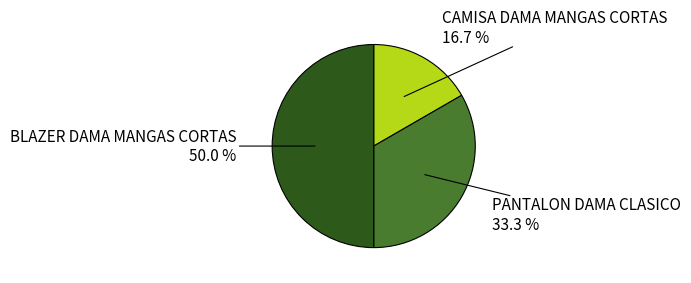

Combined, do CAMISA DAMA MANGAS CORTAS and BLAZER DAMA MANGAS CORTAS account for over 50%?

Yes